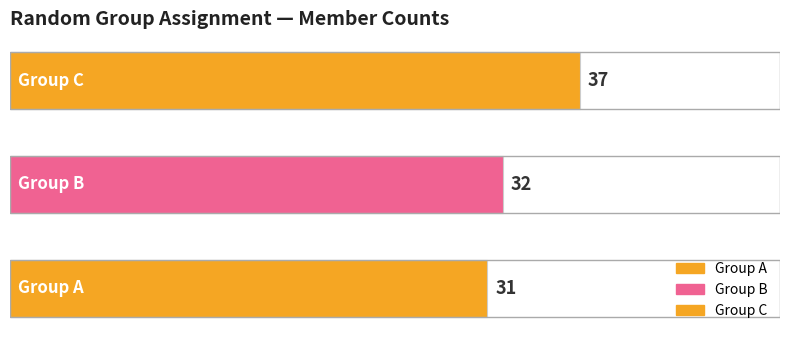

What is the minimum value shown in the chart?

31